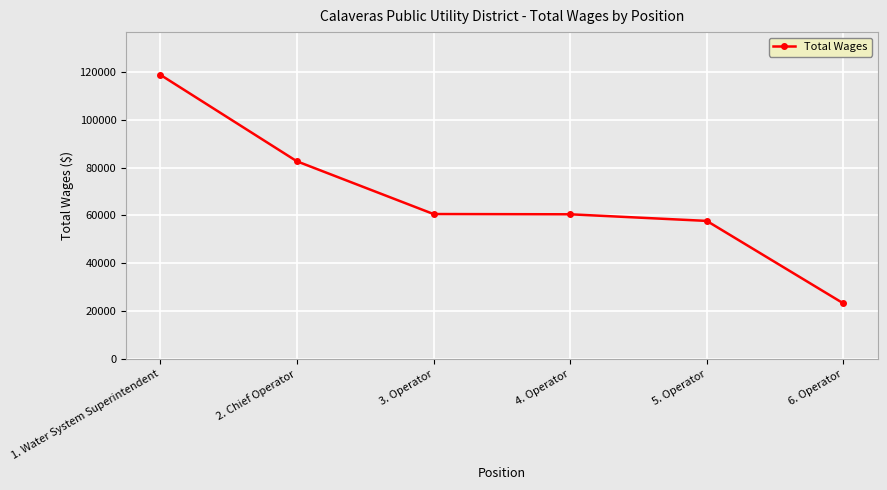

Does the chart have visible grid lines?

Yes